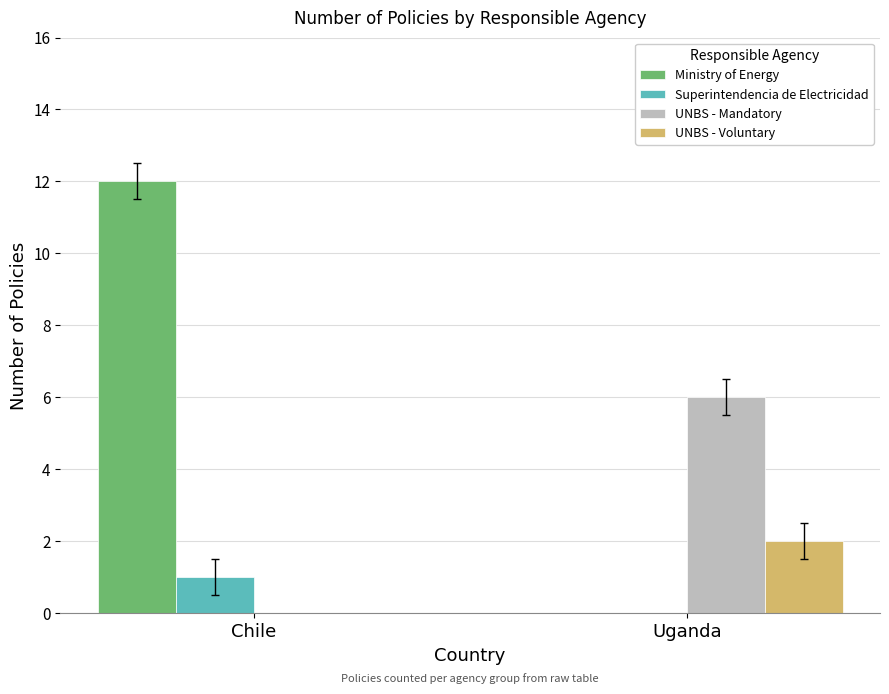

True or false: UNBS - Voluntary has a value of 2 at Uganda.

True